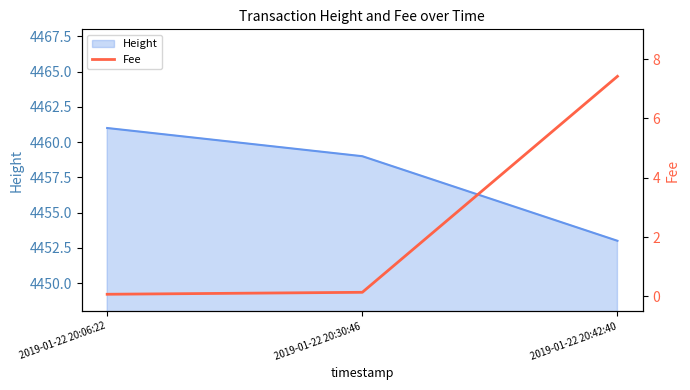

What position from the left is 2019-01-22 20:42:40?

3